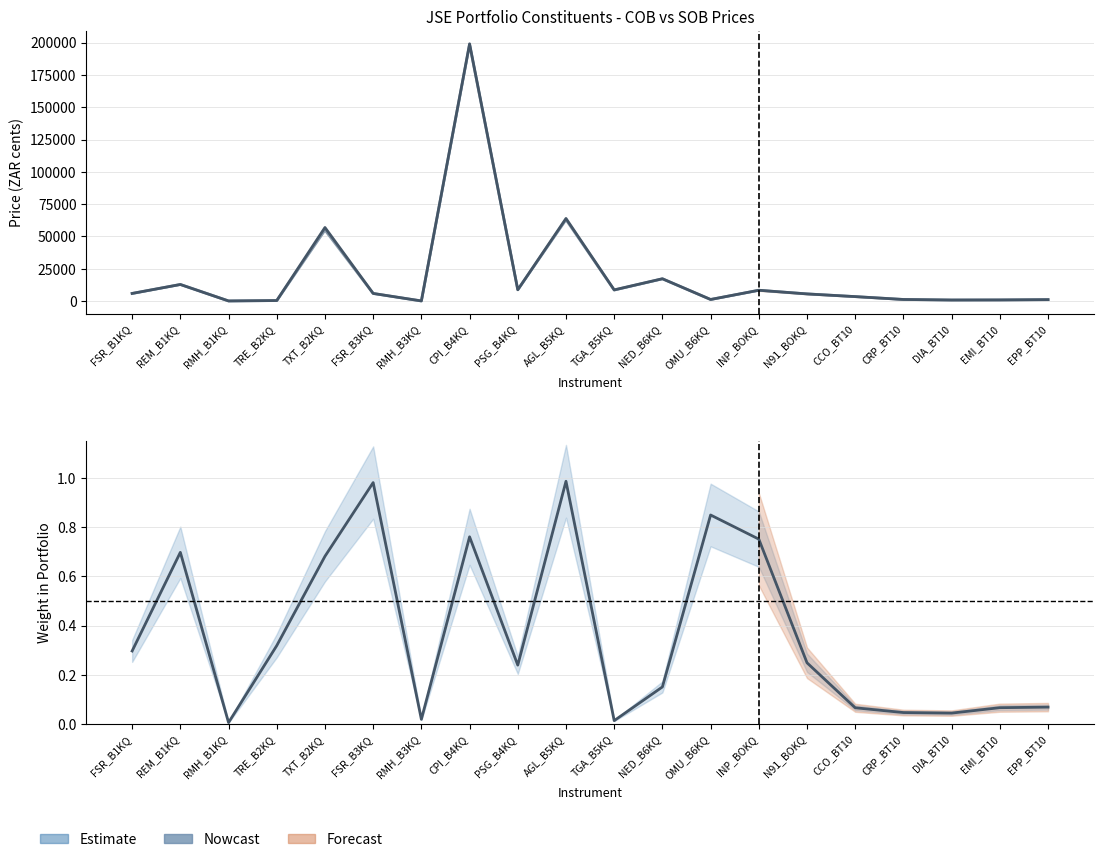

How many interior local valleys does the Weight in Portfolio series have?

5